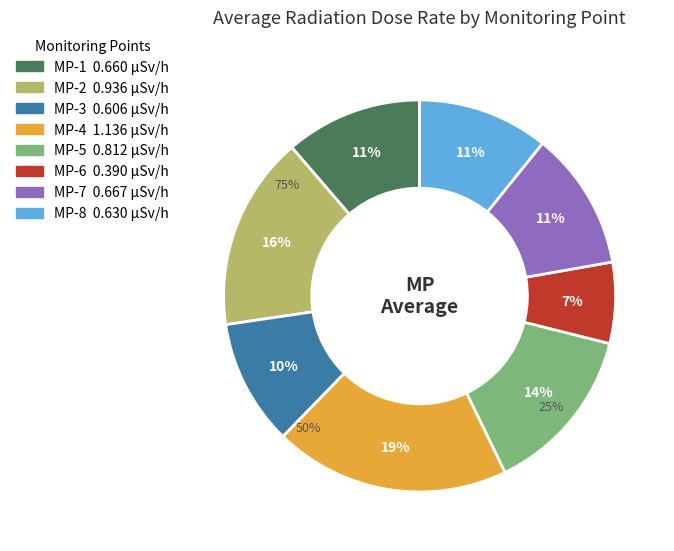

Is it true that MP-1 is 1% of the pie?

False